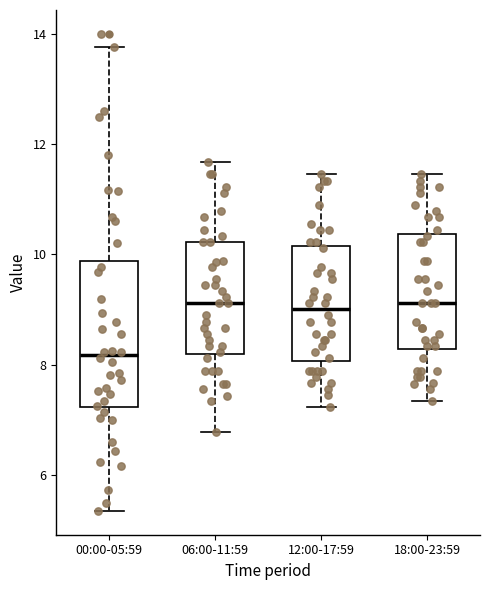

Which box's median line is the lowest?

00:00-05:59